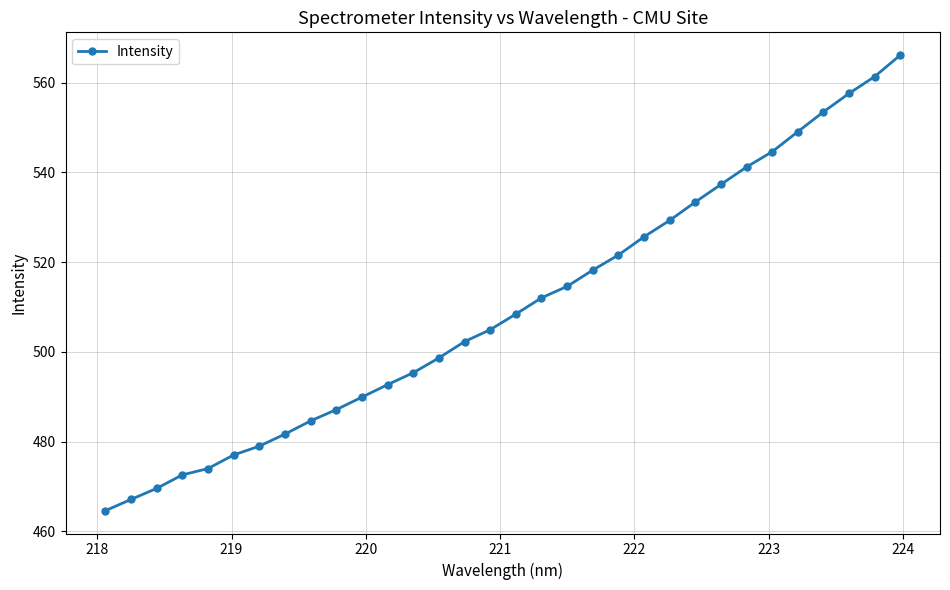

Reading left to right, extract all data points from this chart.

464.6	467.1	469.6	472.6	474.0	477.0	479.0	481.7	484.6	487.1	489.9	492.7	495.4	498.7	502.3	505.0	508.4	512.1	514.6	518.2	521.6	525.7	529.3	533.4	537.3	541.2	544.6	549.1	553.5	557.6	561.4	566.1